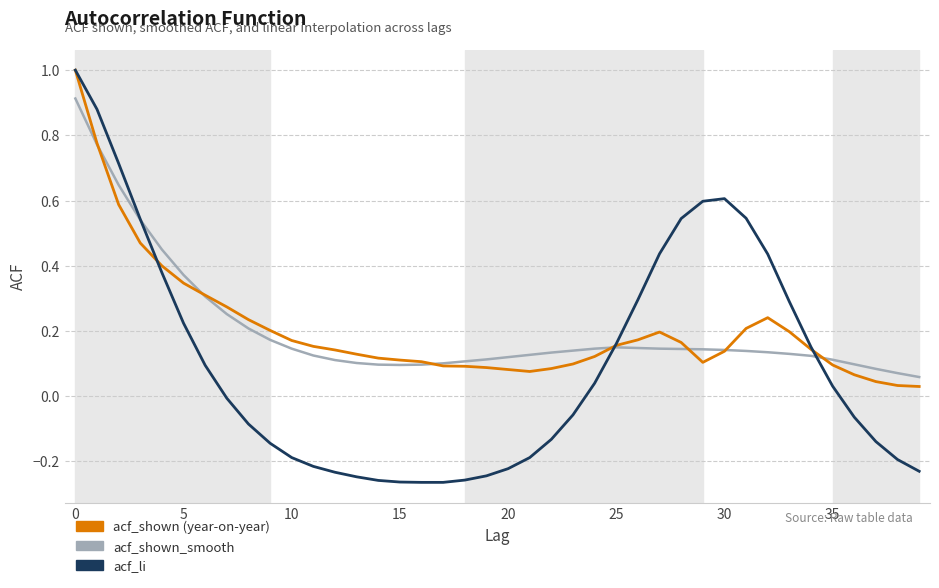

What is the maximum value shown in the chart?

1.0